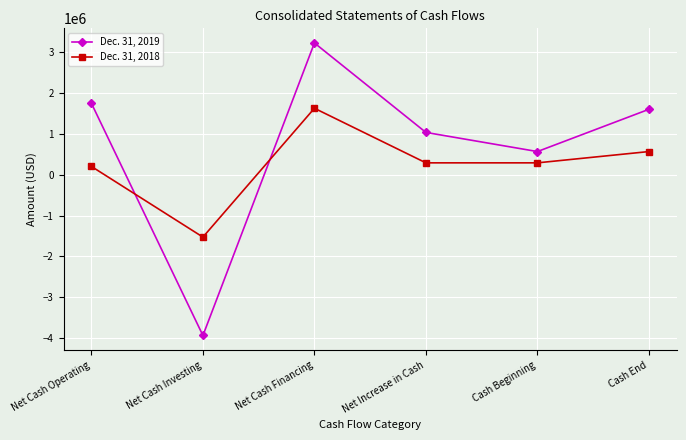

Which category has the highest value in the Dec. 31, 2018 series?

Net Cash Financing